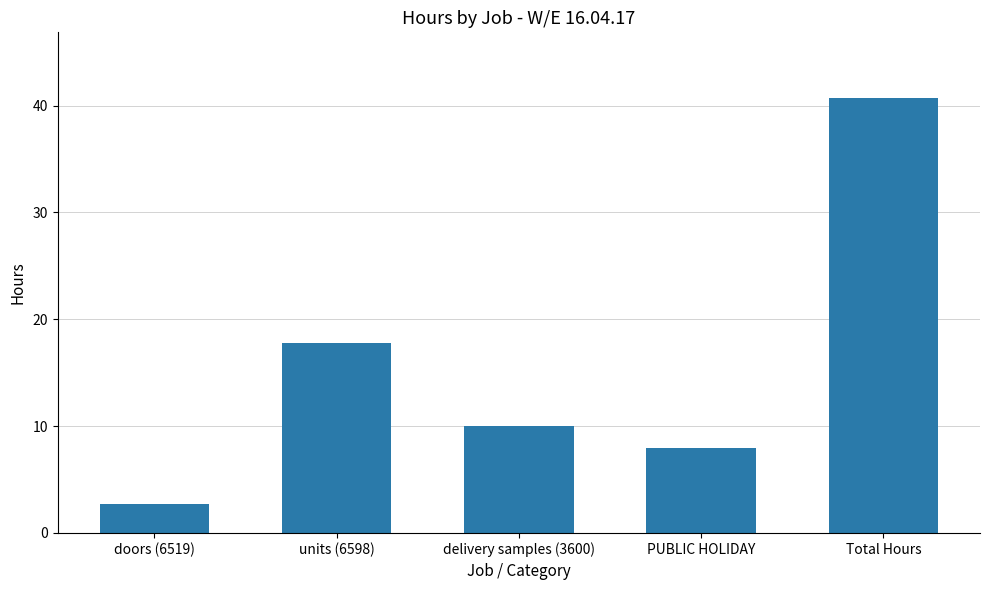

Does the chart contain stacked bars?

No